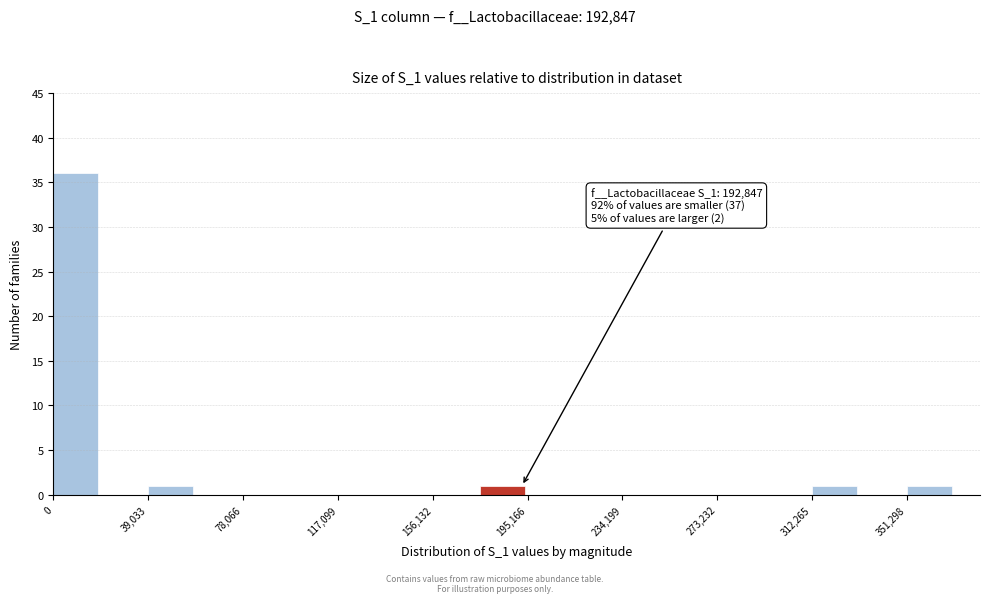

Around what value on the x-axis is the tallest bar? Give the approximate position of its centre, as read against the axis.

10000